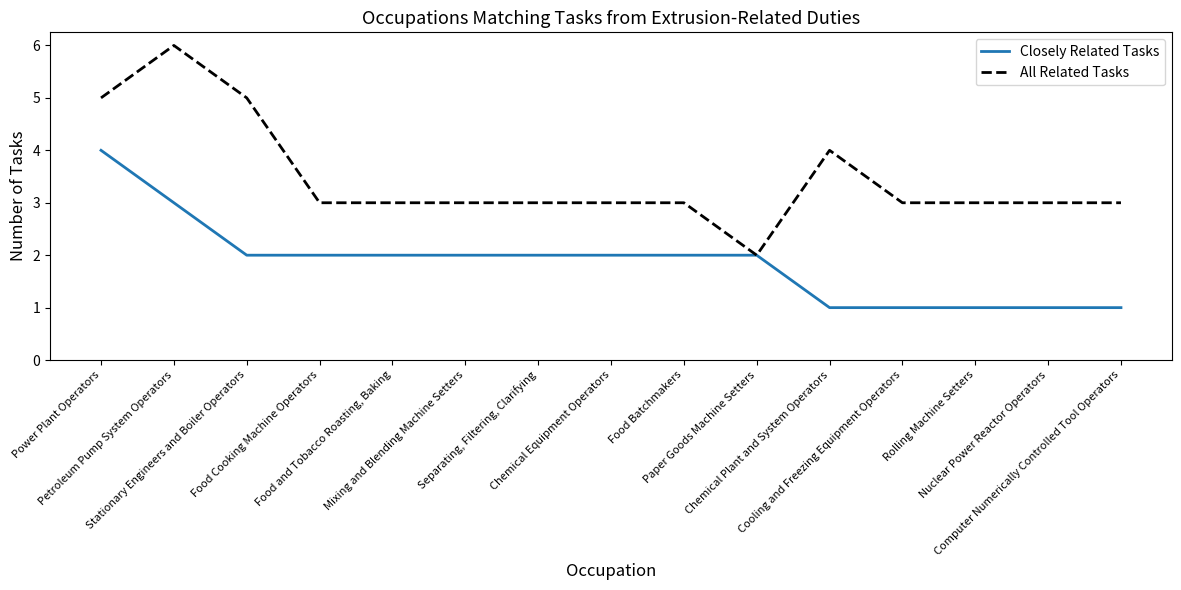

What is the spread (max minus min) of values at Computer Numerically Controlled Tool Operators?

2